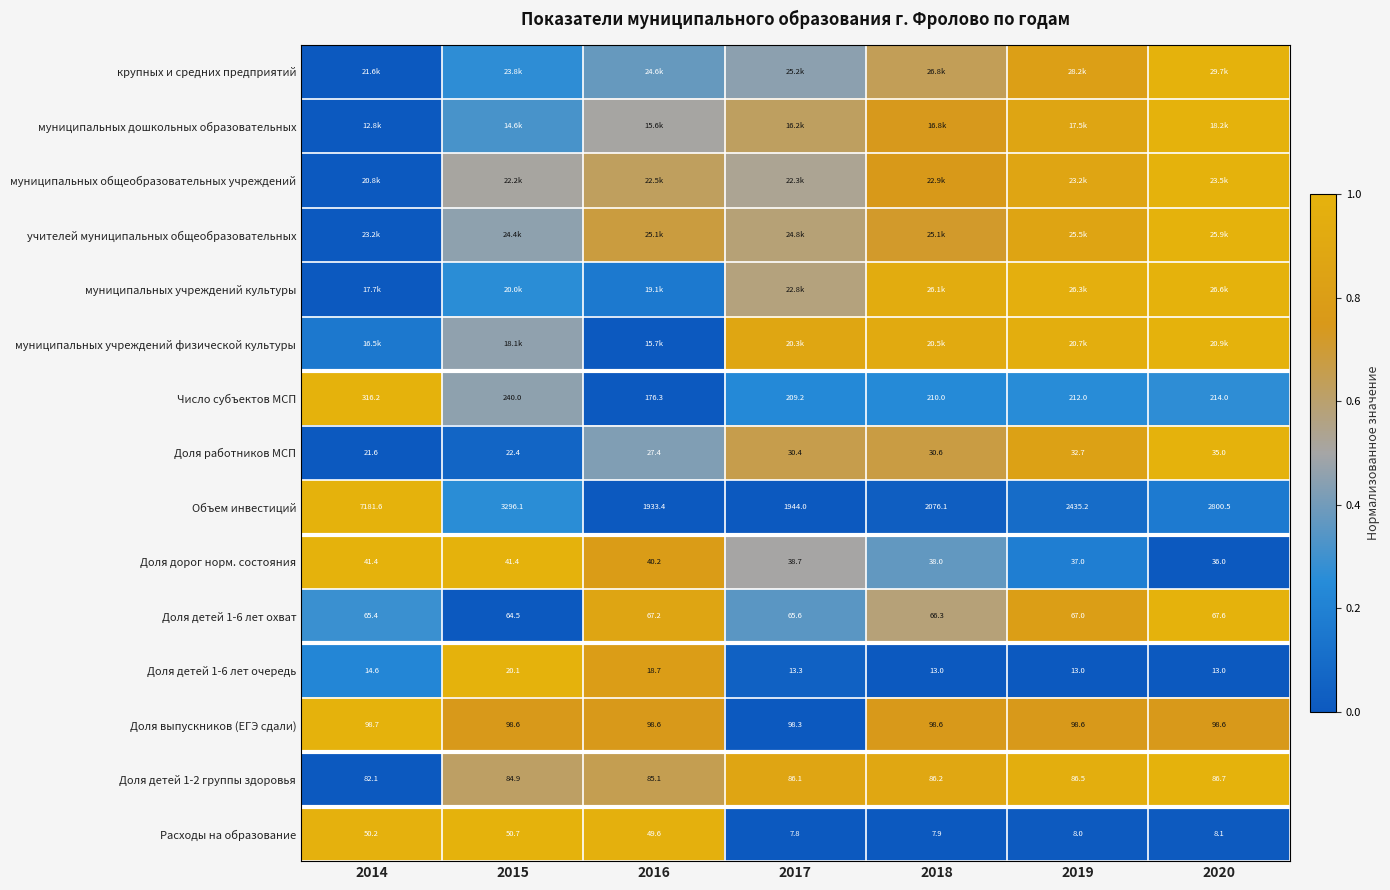

List the labels in order of Доля детей 1-6 лет охват value, largest first.

2020, 2016, 2019, 2018, 2017, 2014, 2015